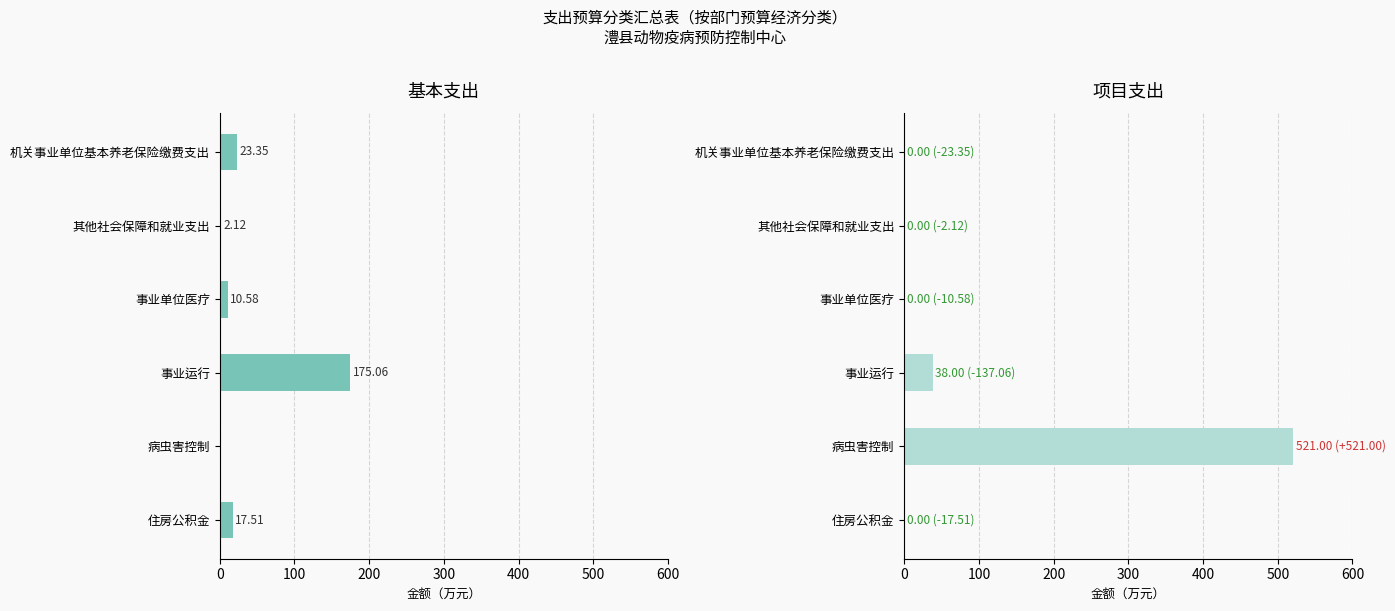

Between 机关事业单位基本养老保险缴费支出 and 事业运行, which is larger?

事业运行